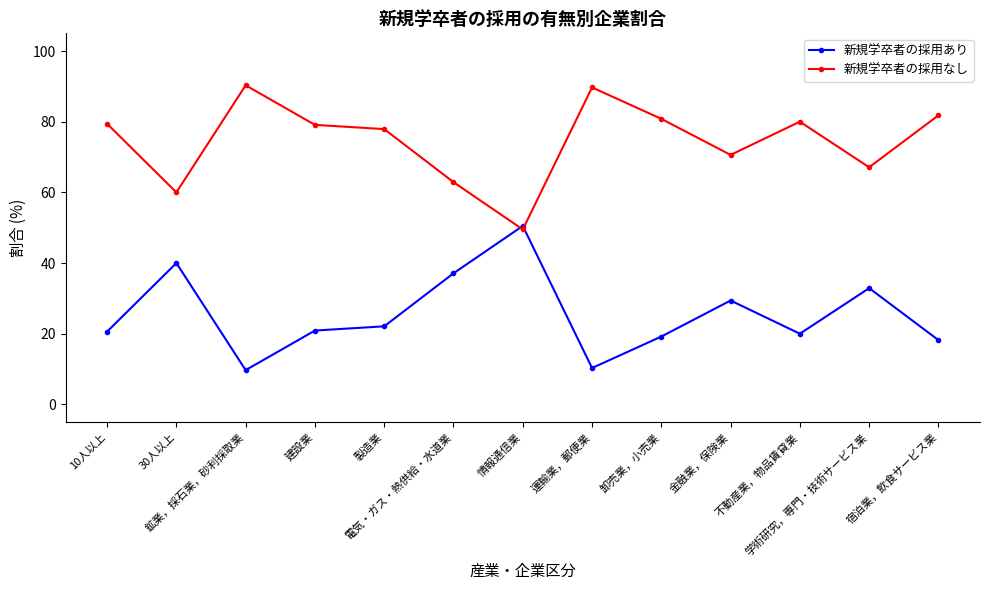

At 建設業, list the series in order from smallest to largest.

新規学卒者の採用あり, 新規学卒者の採用なし